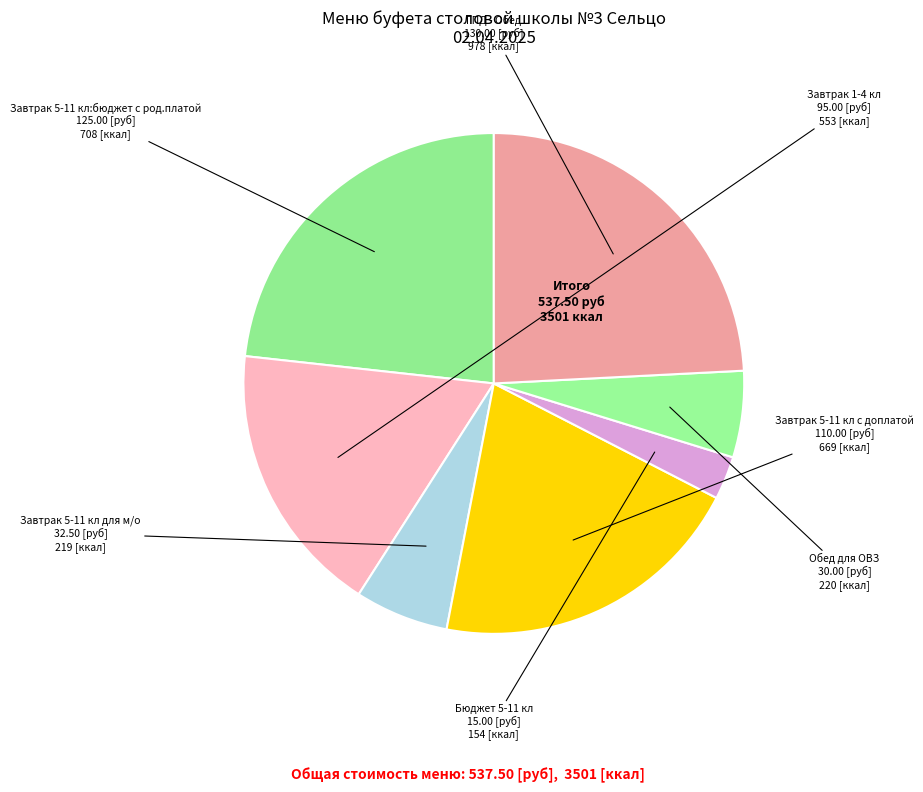

How many segments does this pie chart have?

7